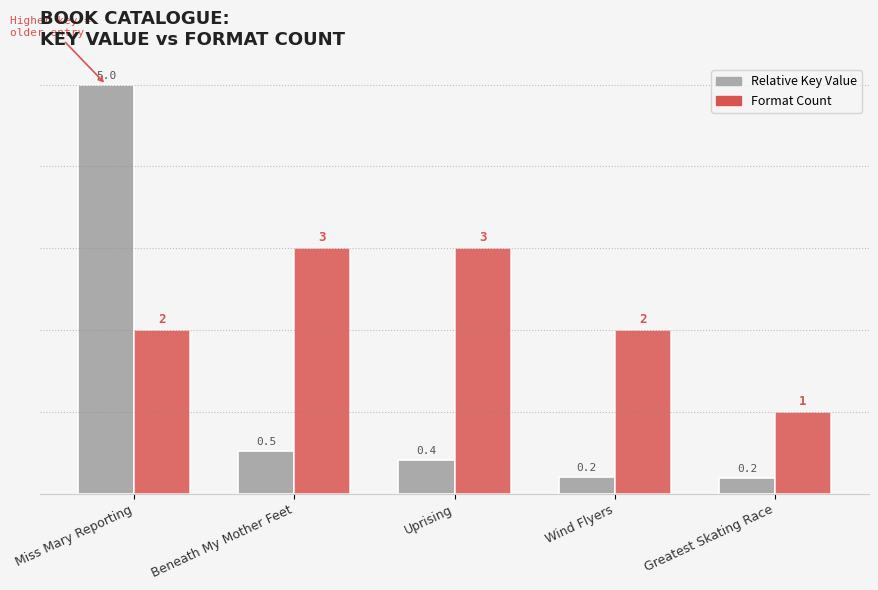

Which series has the largest total across all categories?

Format Count